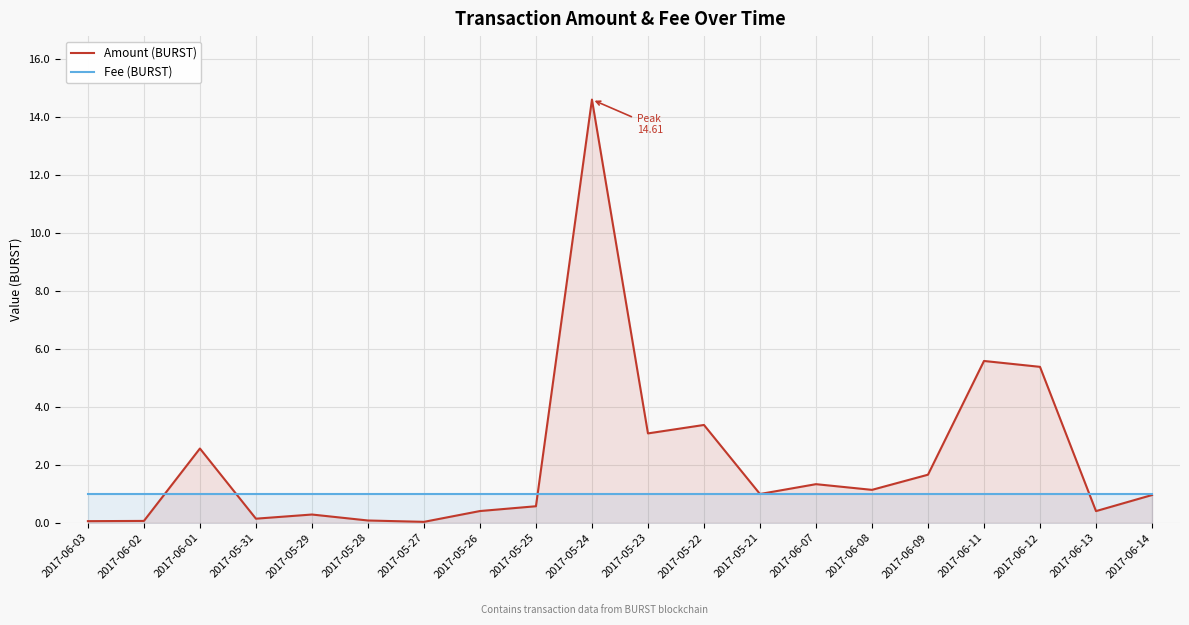

At which label is Fee (BURST) closest to 1?

2017-06-03